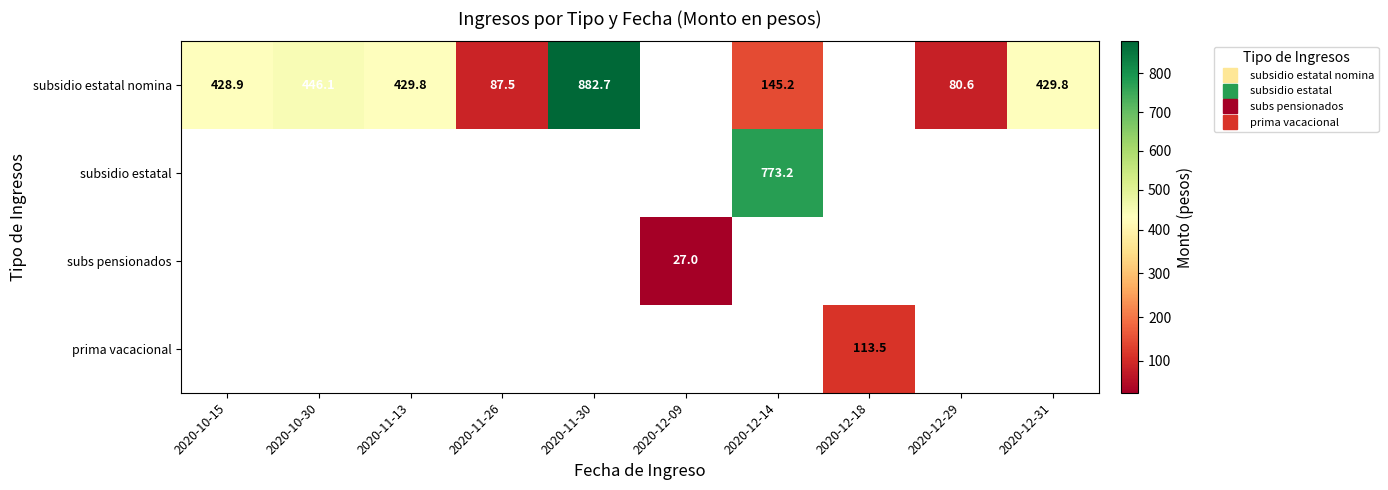

True or false: subsidio estatal nomina has a value of 446.1 at 2020-10-30.

True